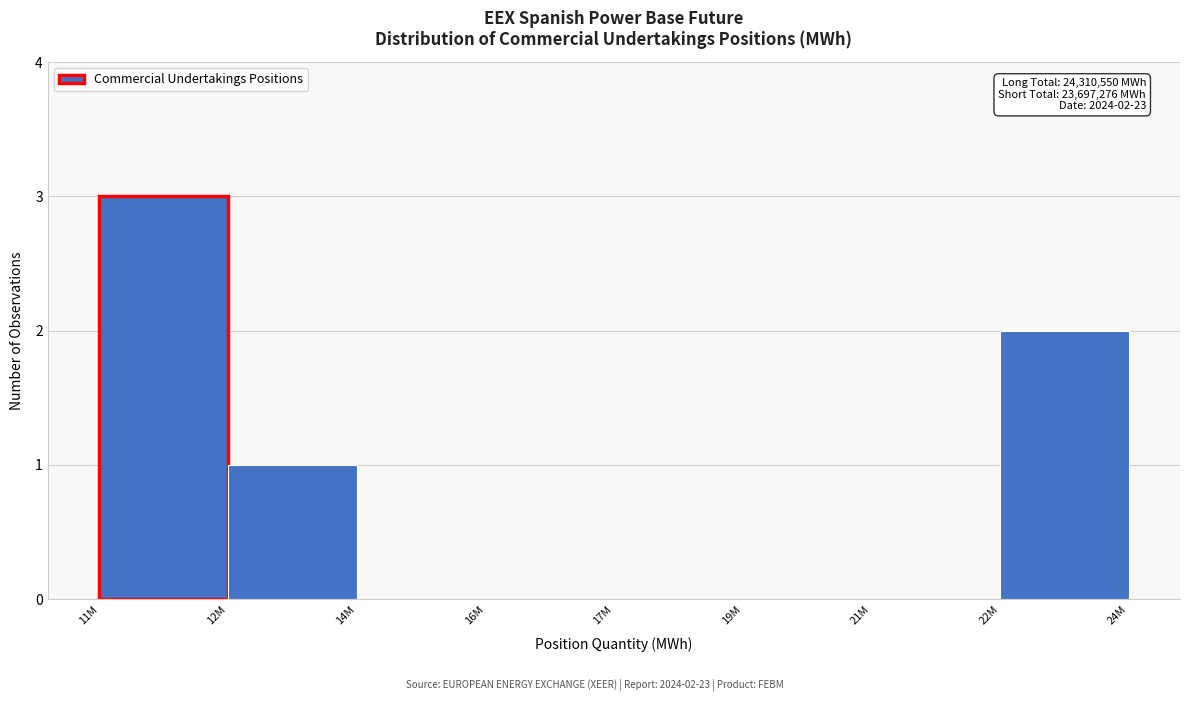

Reading left to right, extract all data points from this chart.

11M=3	12M=1	14M=0	16M=0	17M=0	19M=0	21M=0	22M=2